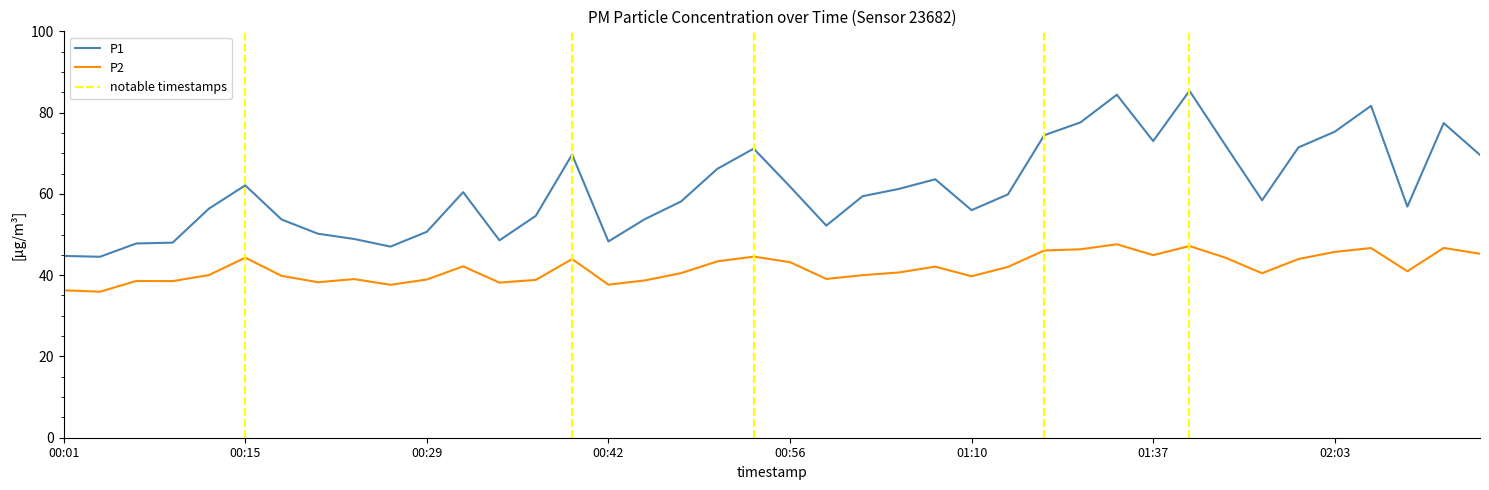

What is the difference between the P2 values at 00:37 and 00:59?

0.2